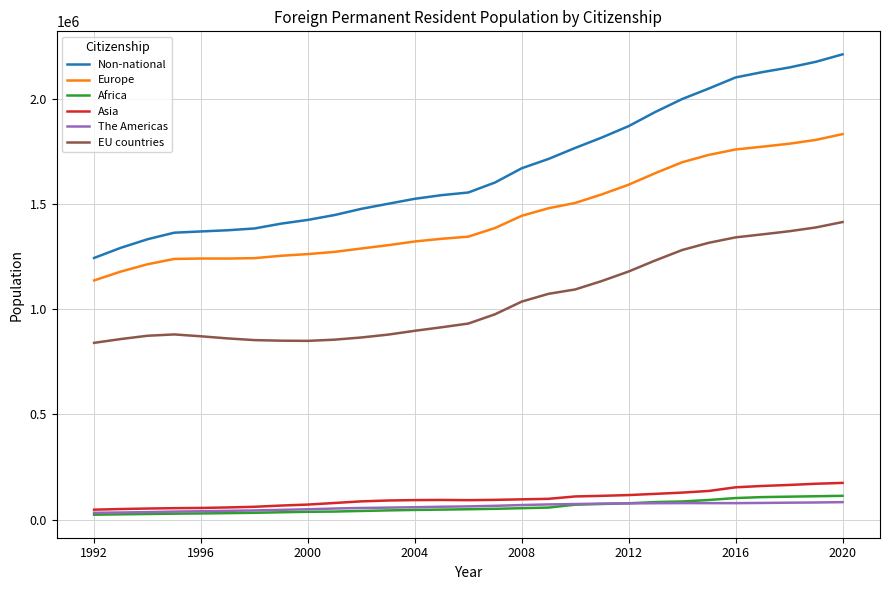

Which series has the largest total across all categories?

Non-national